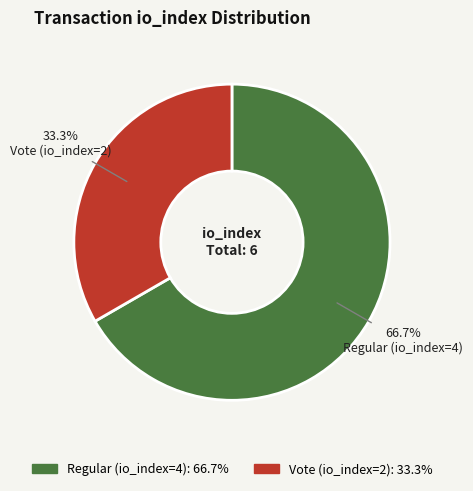

Is it true that Regular (io_index=4) is 67% of the pie?

True